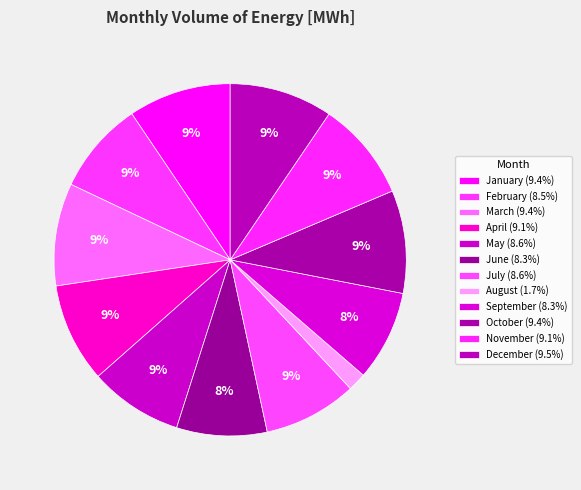

What is the smallest slice in the pie chart?

August